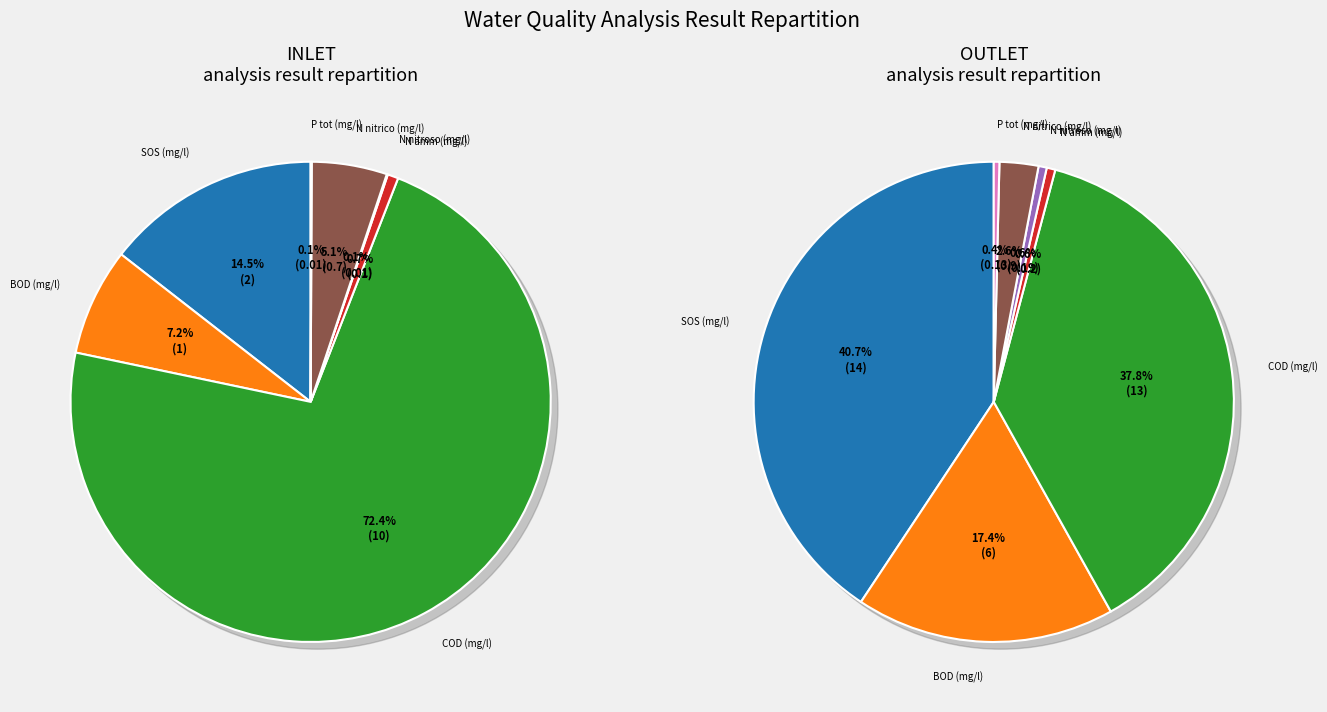

What is the smallest slice in the pie chart?

N nitroso (mg/l)